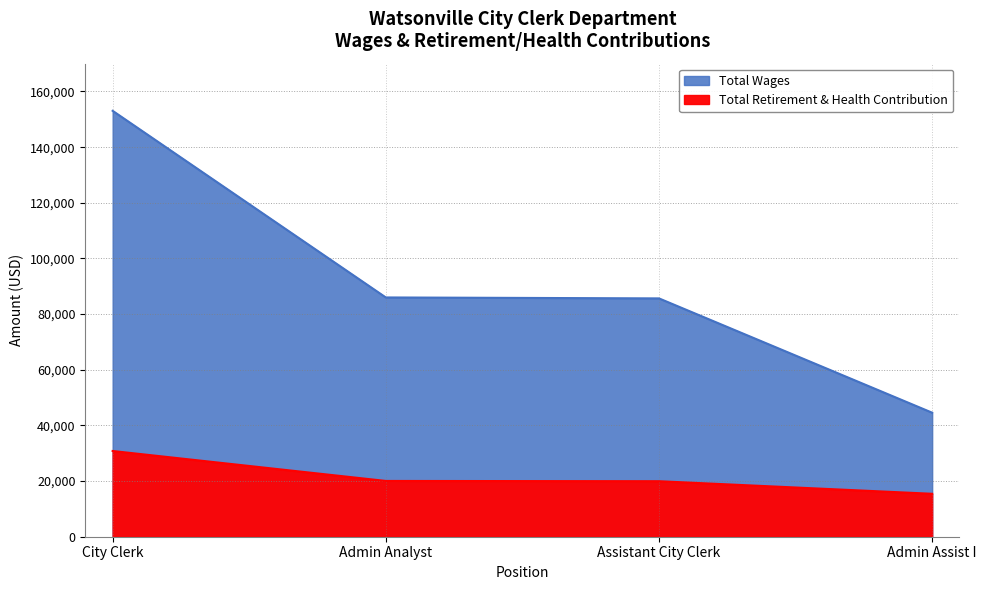

What is the total value across all series at City Clerk?

183857